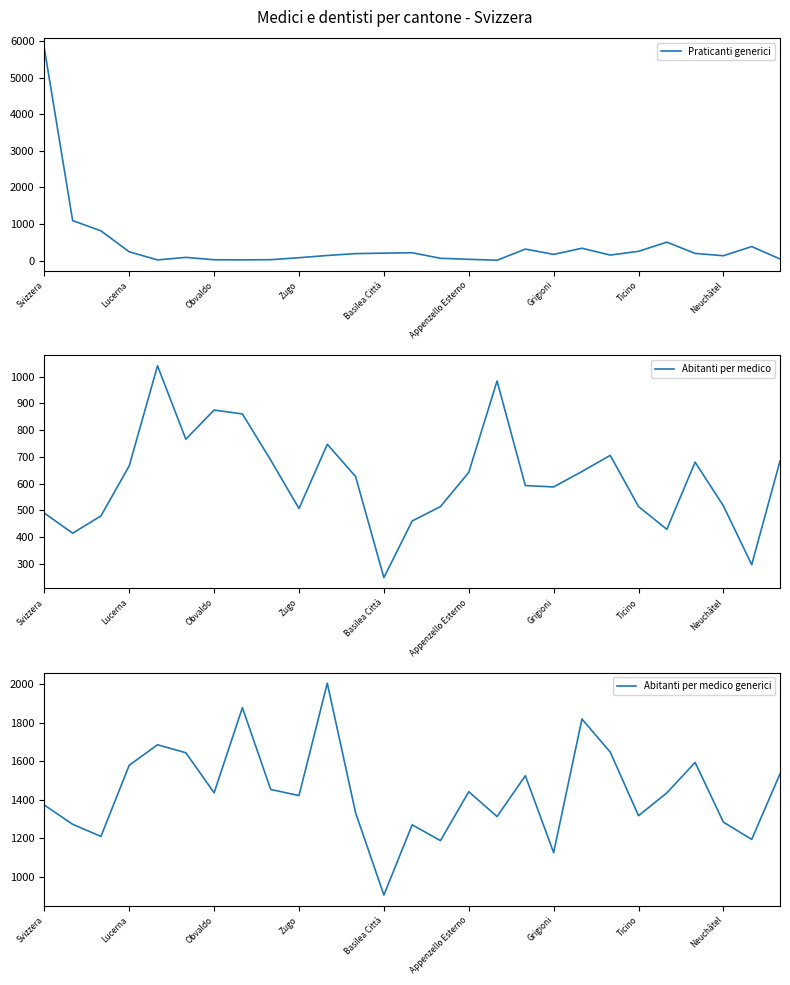

The value of Praticanti generici at Svizzera is 5800. True or false?

True